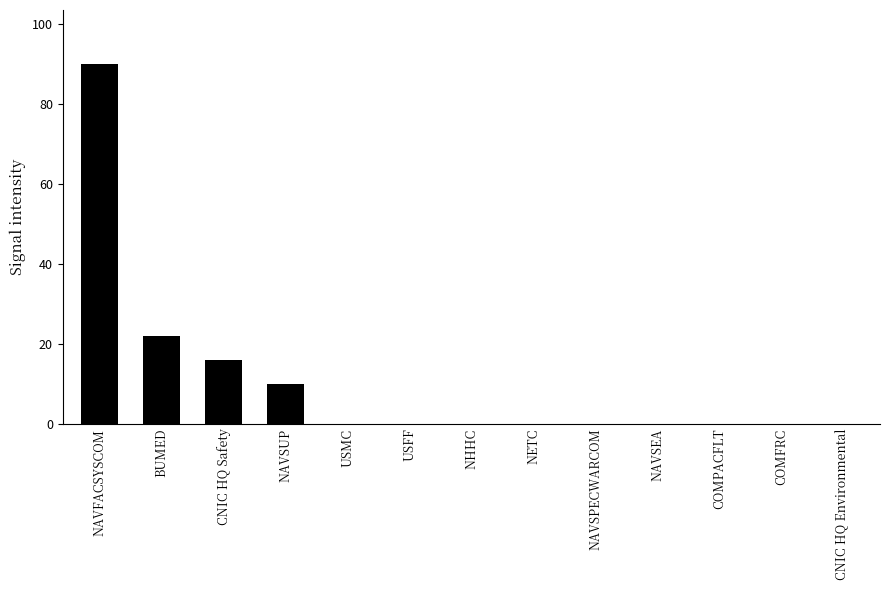

Is it true that the value at NAVSEA is 57?

False